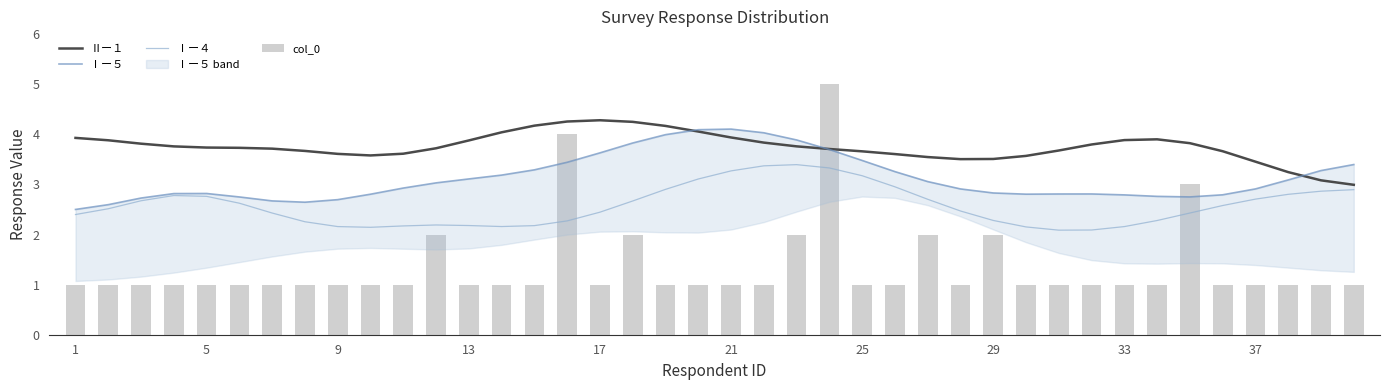

What is the difference between the Ⅱー１ values at 33 and 25?

0.2